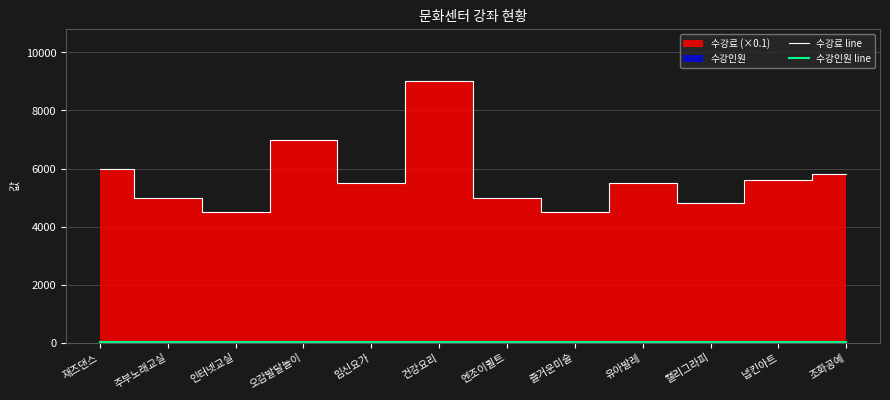

Is the value of 수강인원 line at 유아발레 greater than the value of 수강료 line at 조화공예?

No